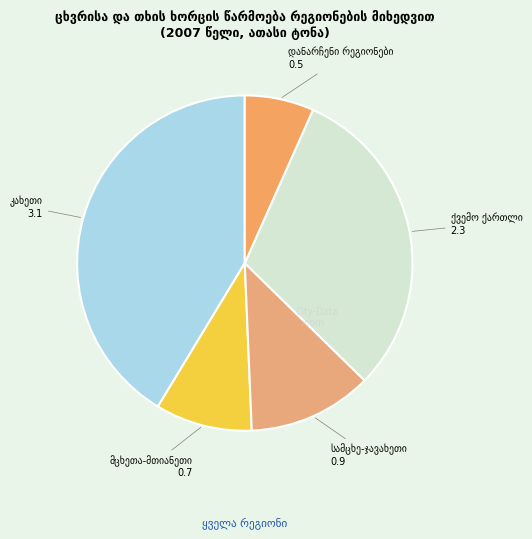

Is there a majority slice in this chart?

No